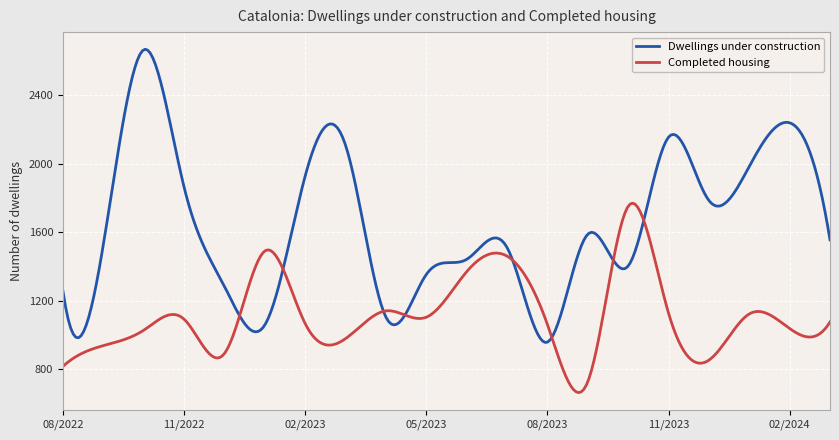

Which series has the largest total across all categories?

Dwellings under construction